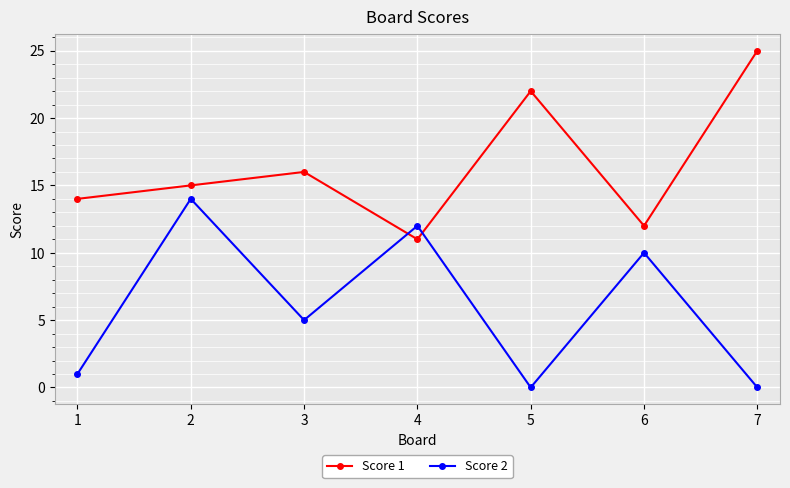

True or false: Score 2 has a value of -7 at 7.

False